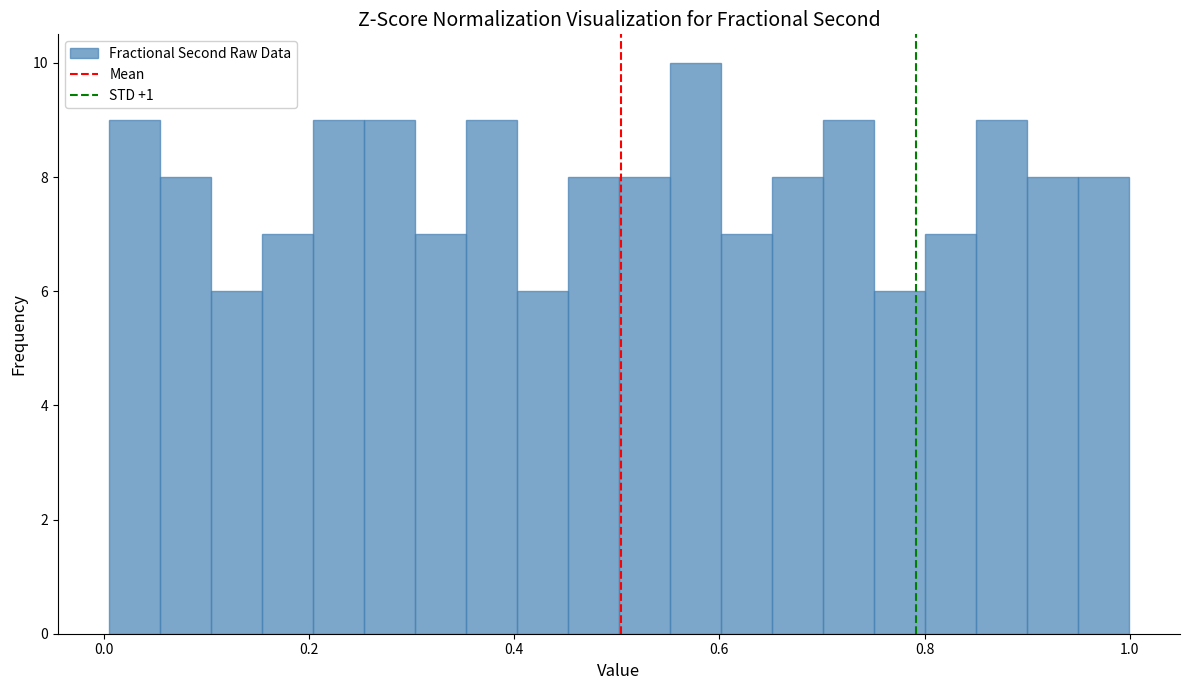

Around what value on the x-axis is the tallest bar? Give the approximate position of its centre, as read against the axis.

0.58